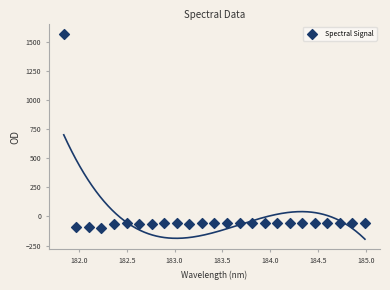

What is the range of X values (max minus min)?

3.1